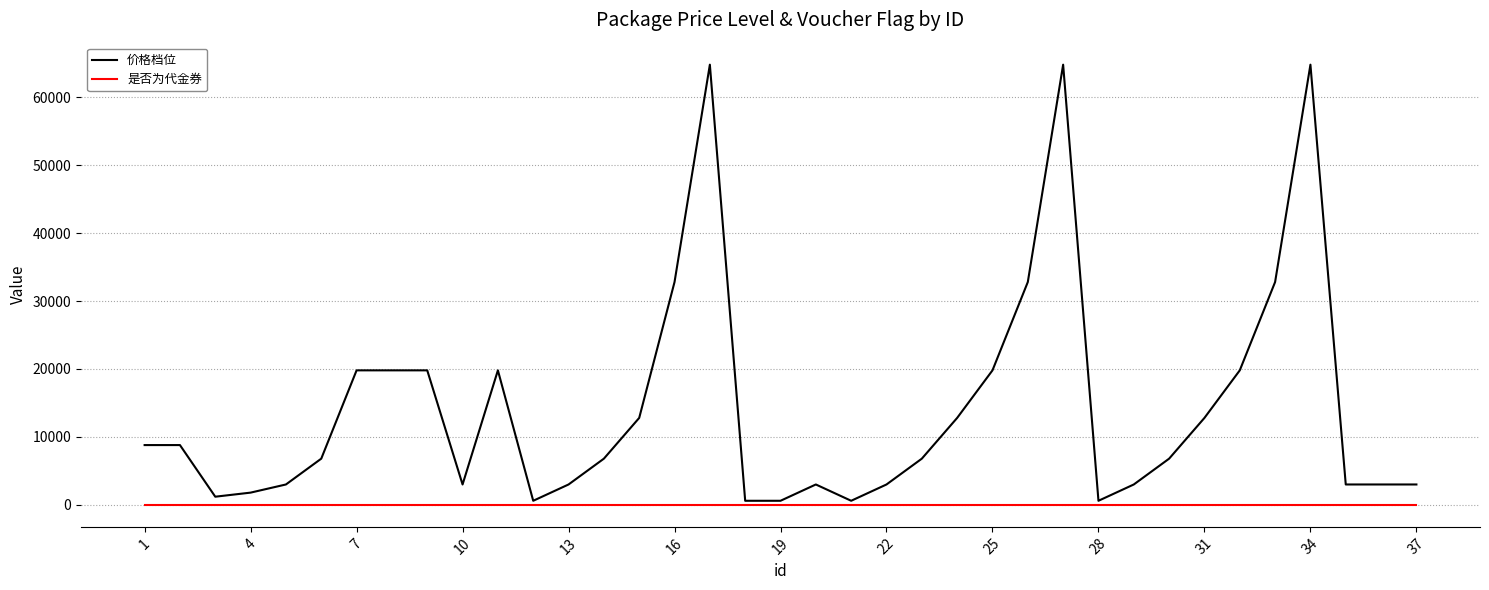

True or false: 价格档位 and 是否为代金券 cross at least once.

False